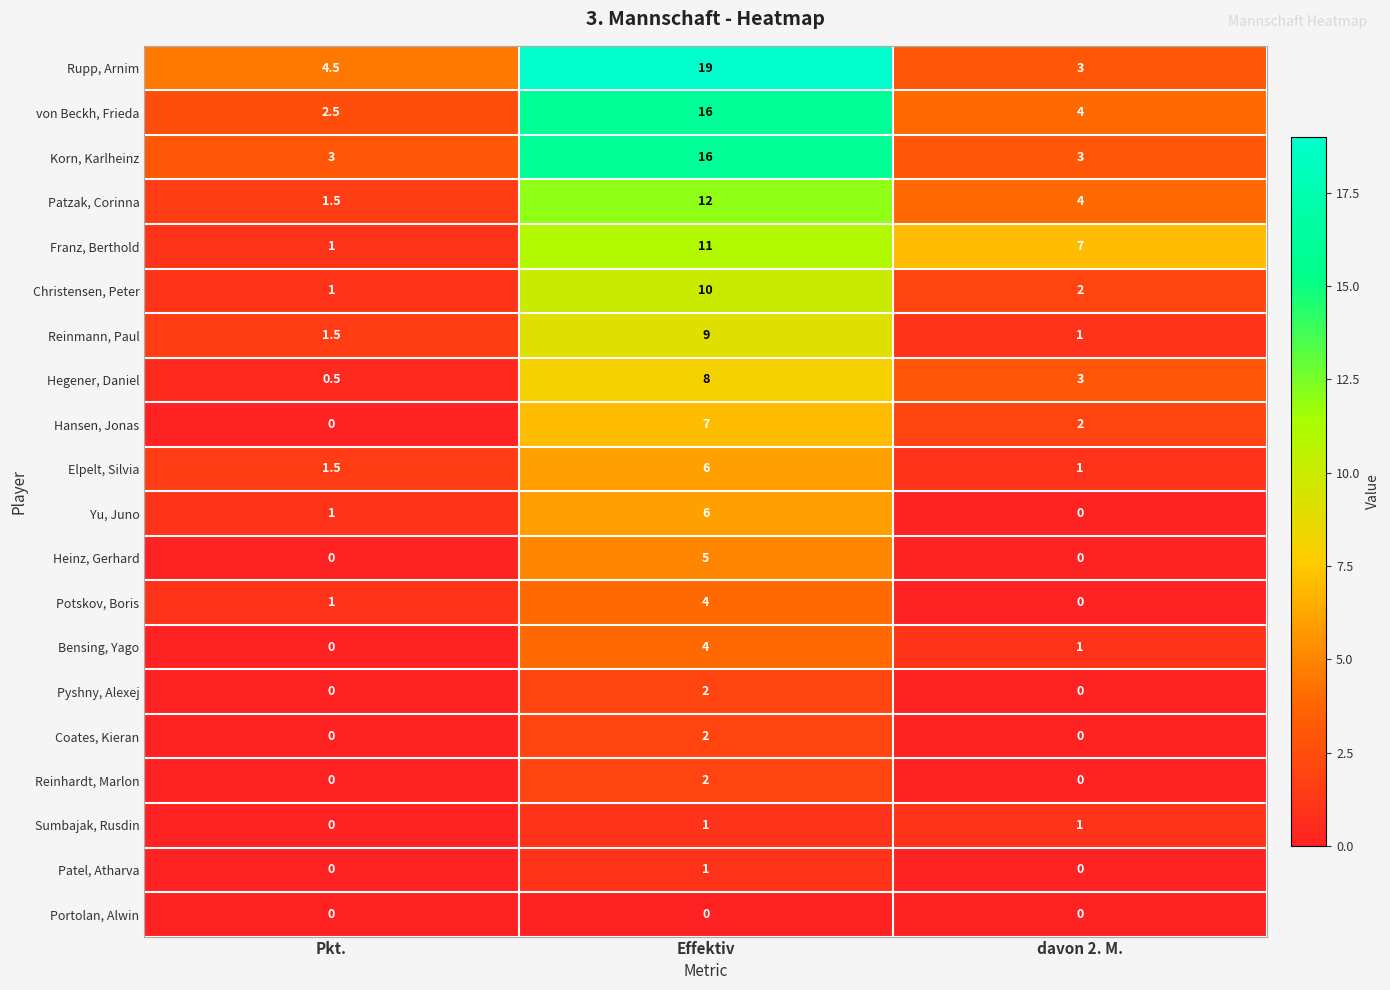

How many distinct data groups are displayed?

20